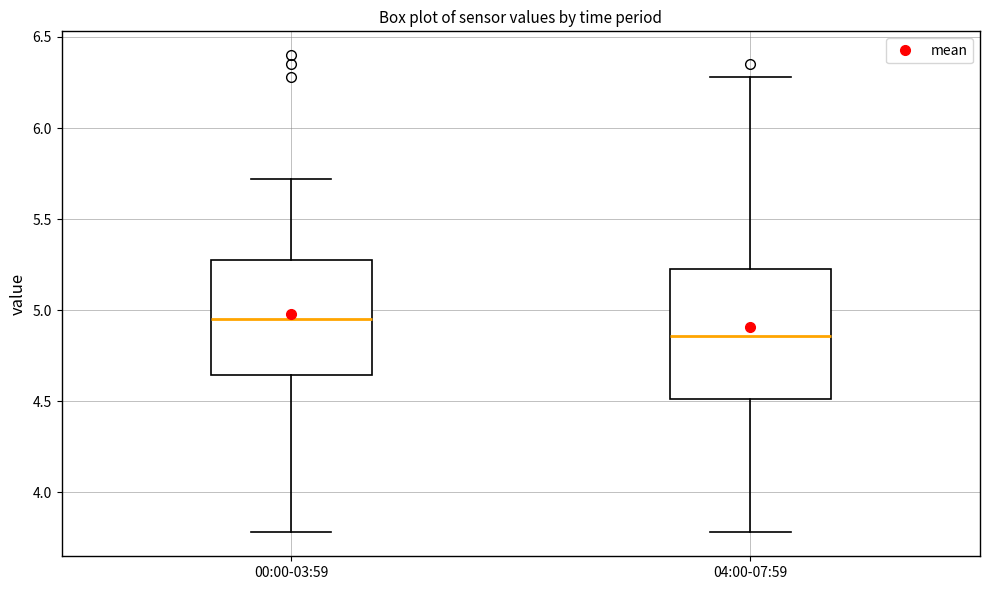

Which box is the tallest, from its lower edge to its upper edge?

04:00-07:59